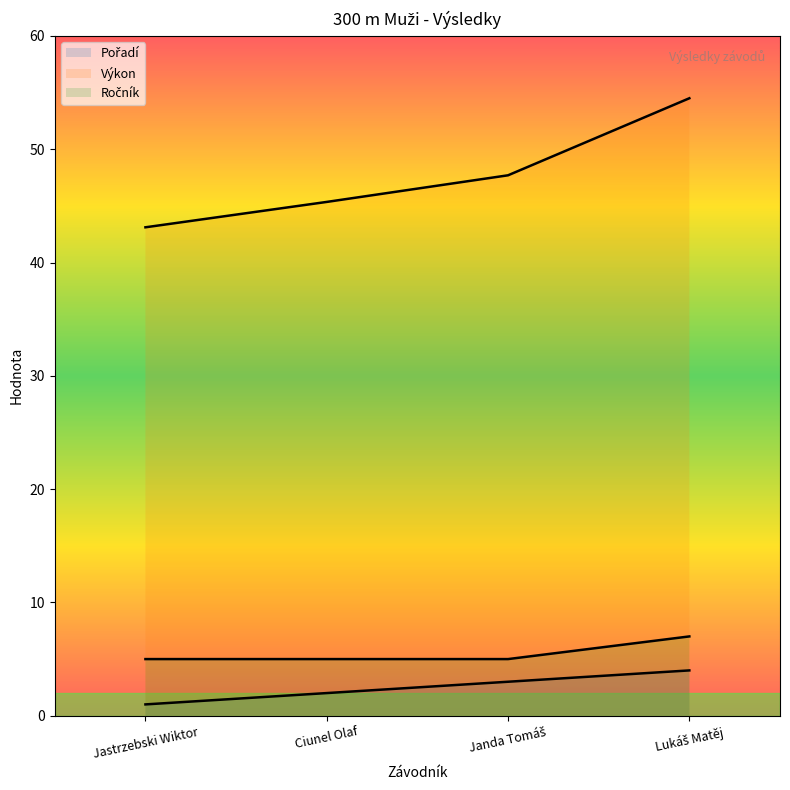

Where is Ročník nearest to the value 6?

Jastrzebski Wiktor